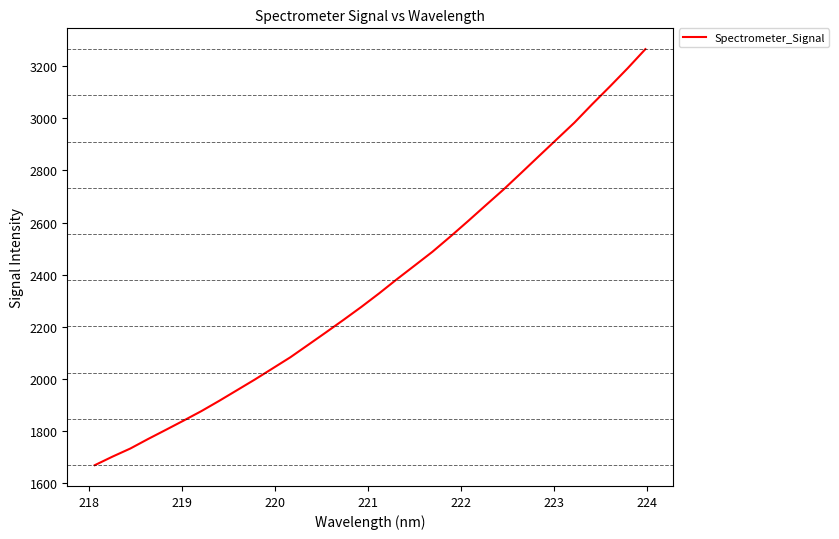

Does the chart display data point markers on the line(s)?

No